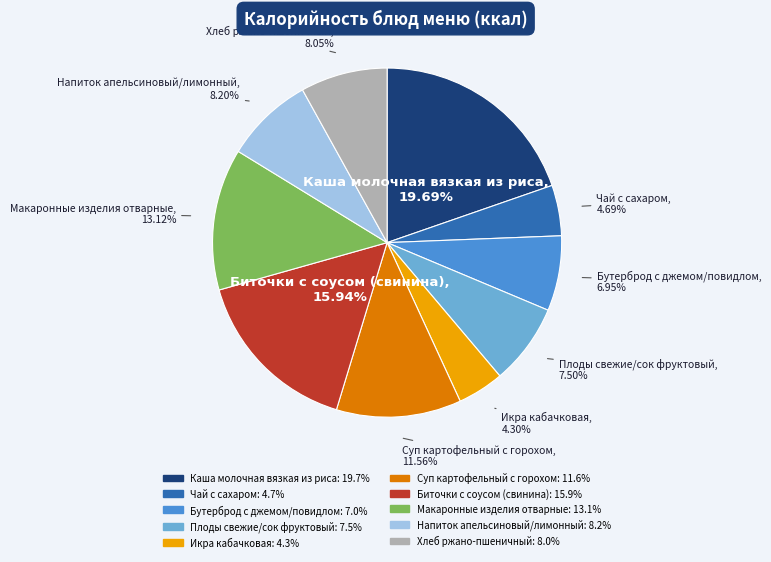

To the nearest percent, what is the combined percentage of Бутерброд с джемом/повидлом and Суп картофельный с горохом?

19%